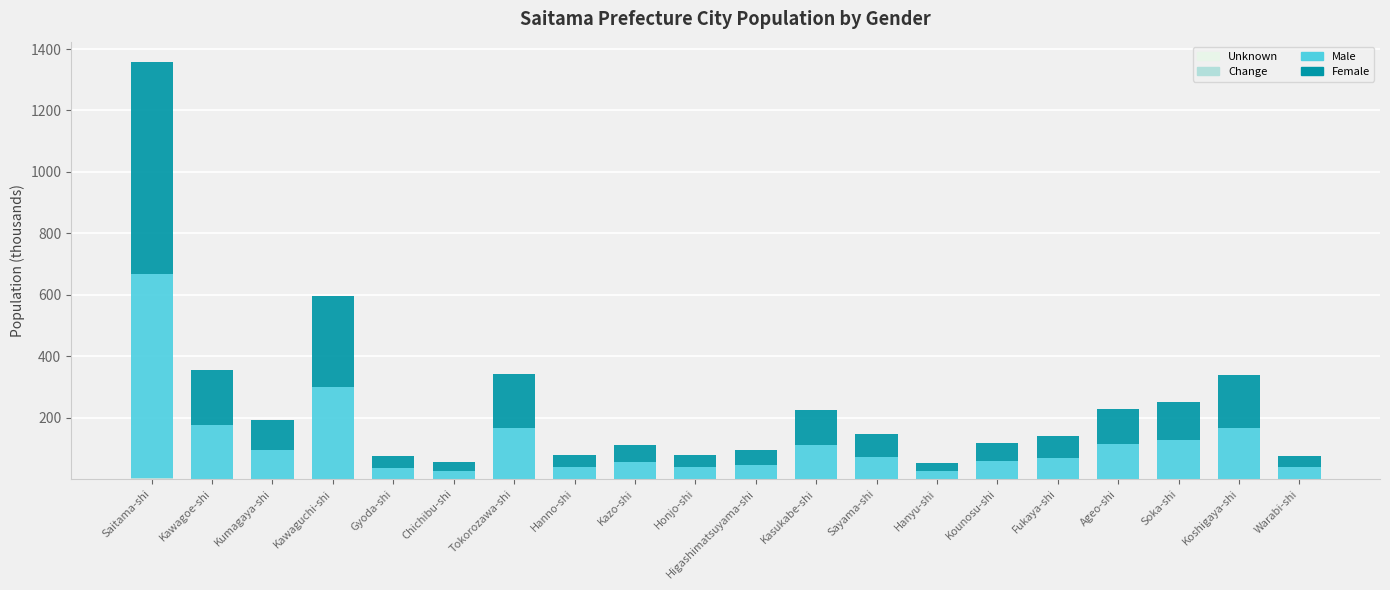

At which category is the sum across all series the highest?

Saitama-shi